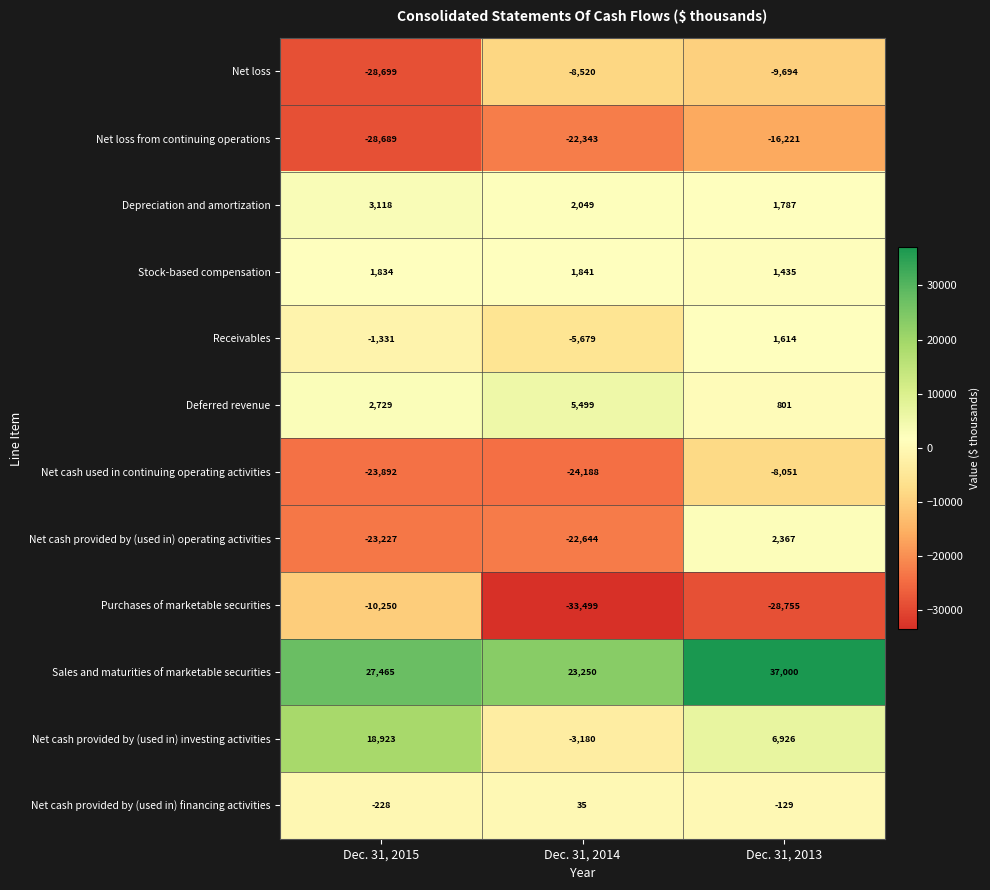

Which series has the largest total across all categories?

Sales and maturities of marketable securities